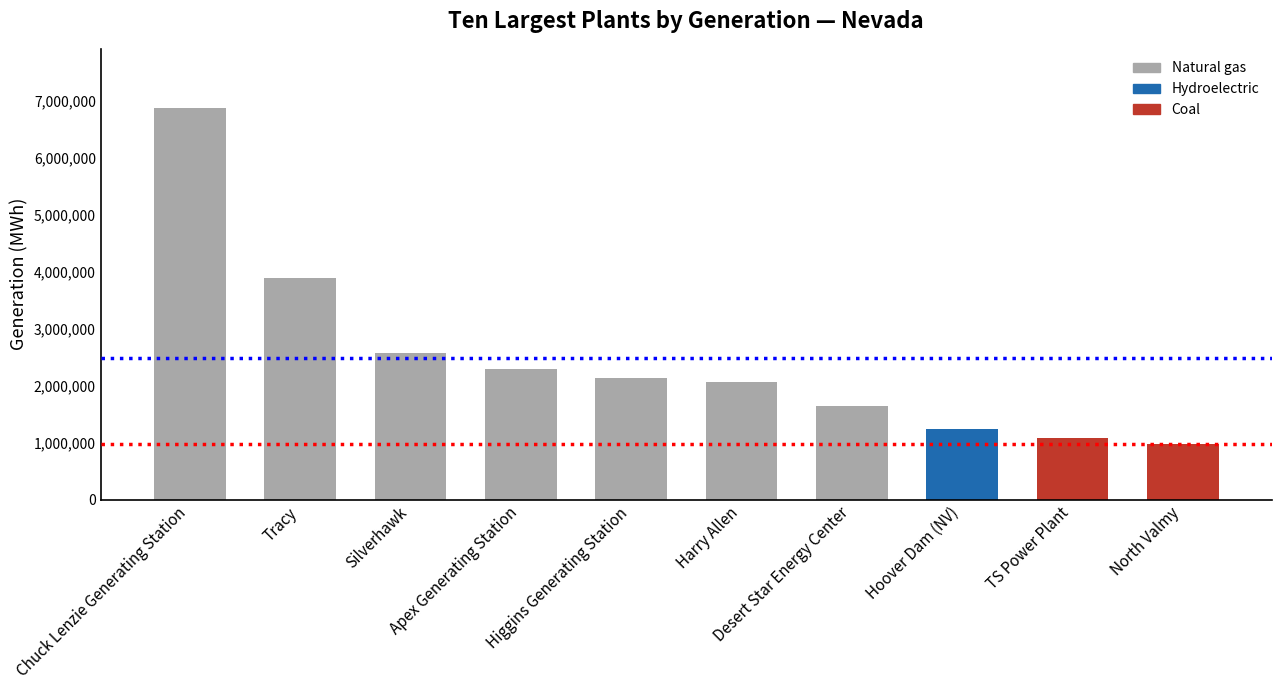

What is the sum of all values?

24822036